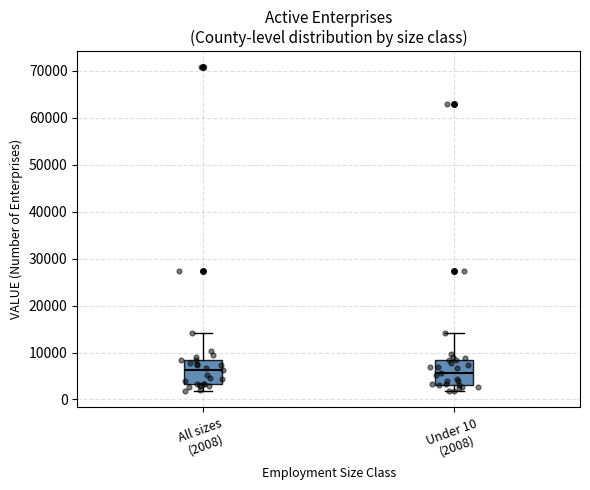

Where does the lower whisker of the box for Under 10 (2008) end on the y-axis? The values are not printed on the chart, so give them approximately, as read against the axis.

2000